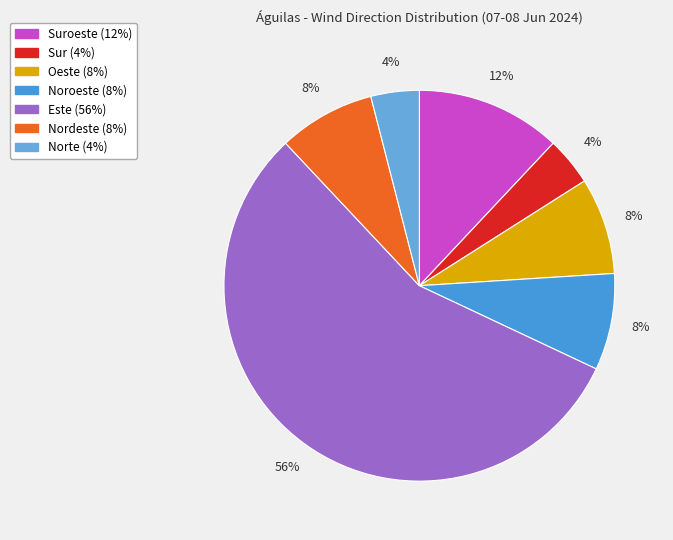

Rank the categories by value from lowest to highest.

Sur, Norte, Oeste, Noroeste, Nordeste, Suroeste, Este